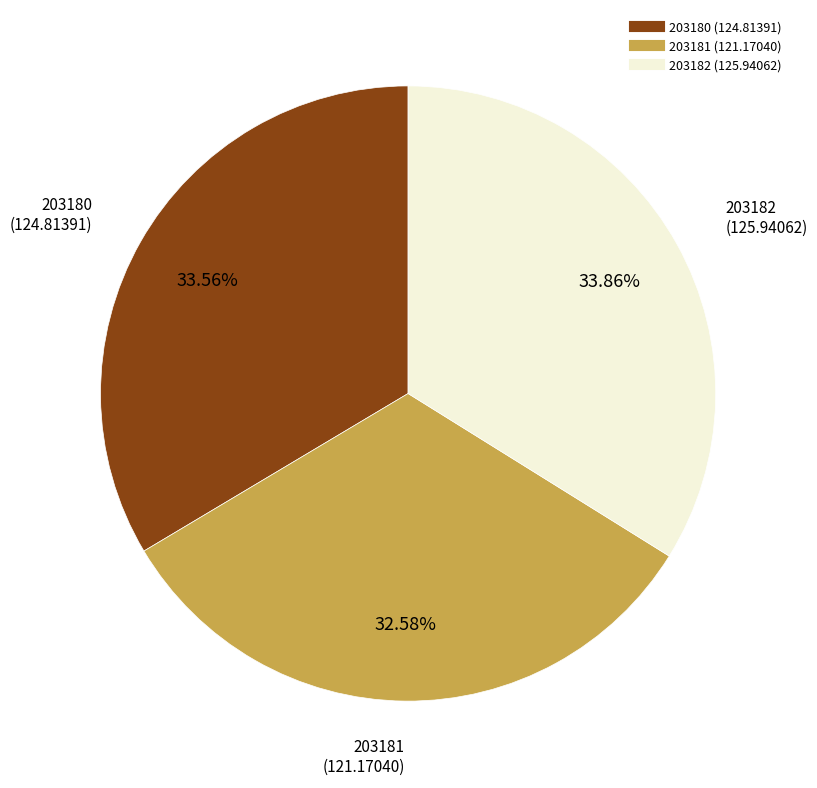

Approximately how many times larger is the value at 203181 compared to 203180?

1.0